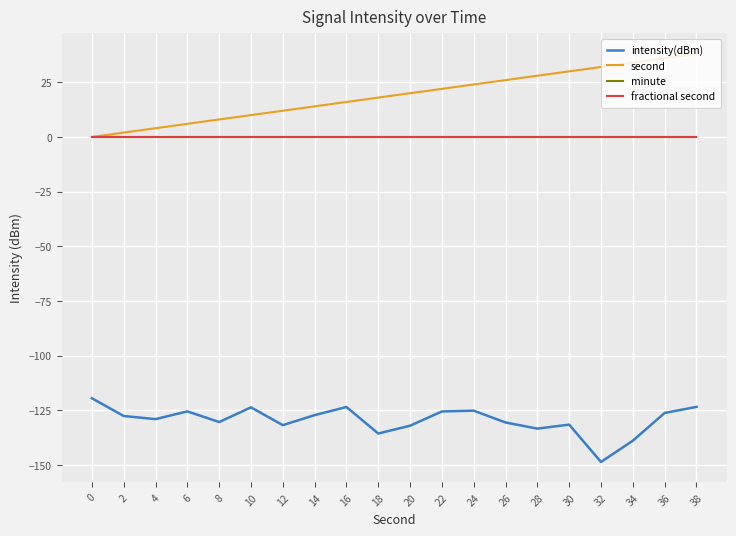

True or false: minute and second cross at least once.

False